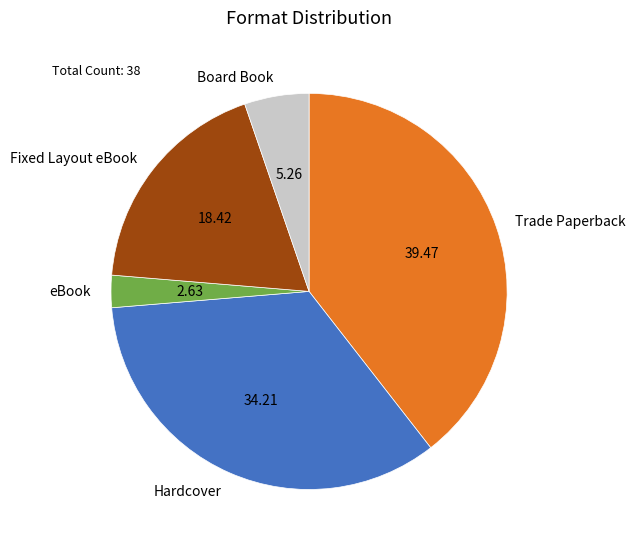

Does Trade Paperback account for over 50% of the chart?

No